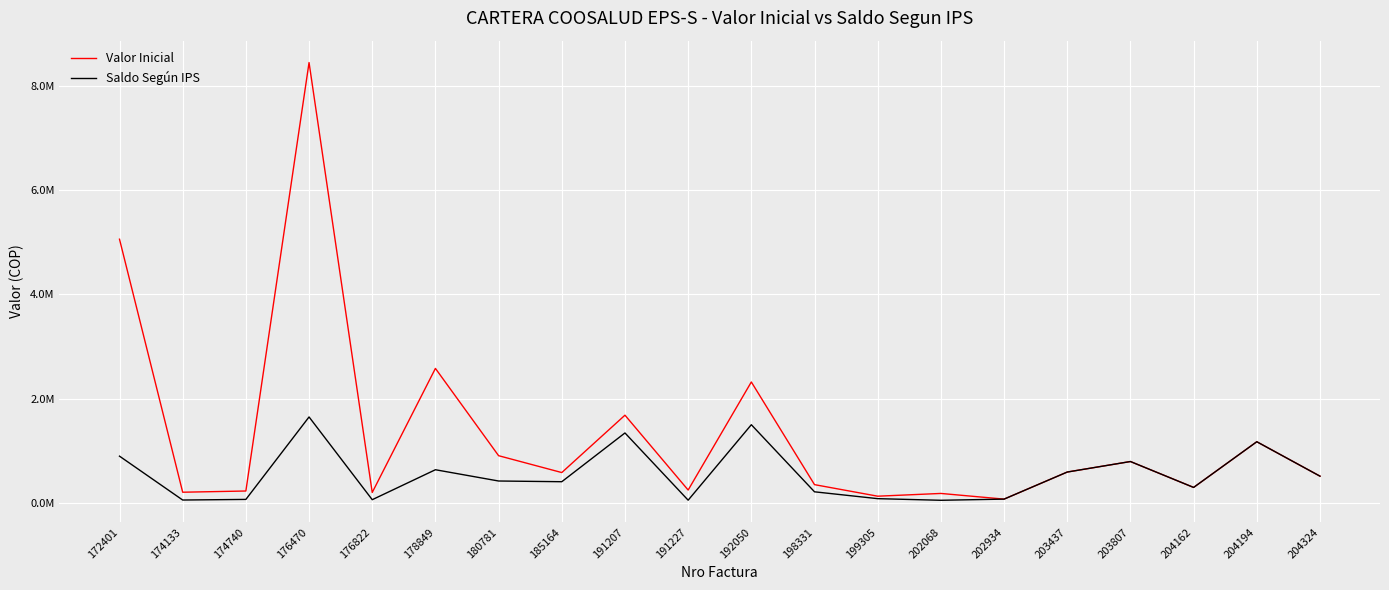

Does the chart have visible grid lines?

Yes